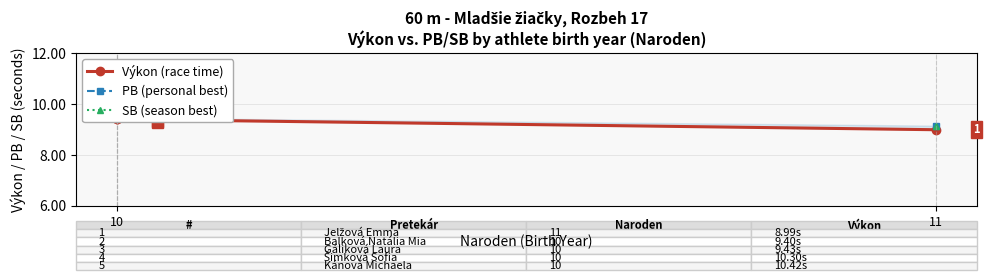

What is the average value of the Výkon (race time) series?

9.7